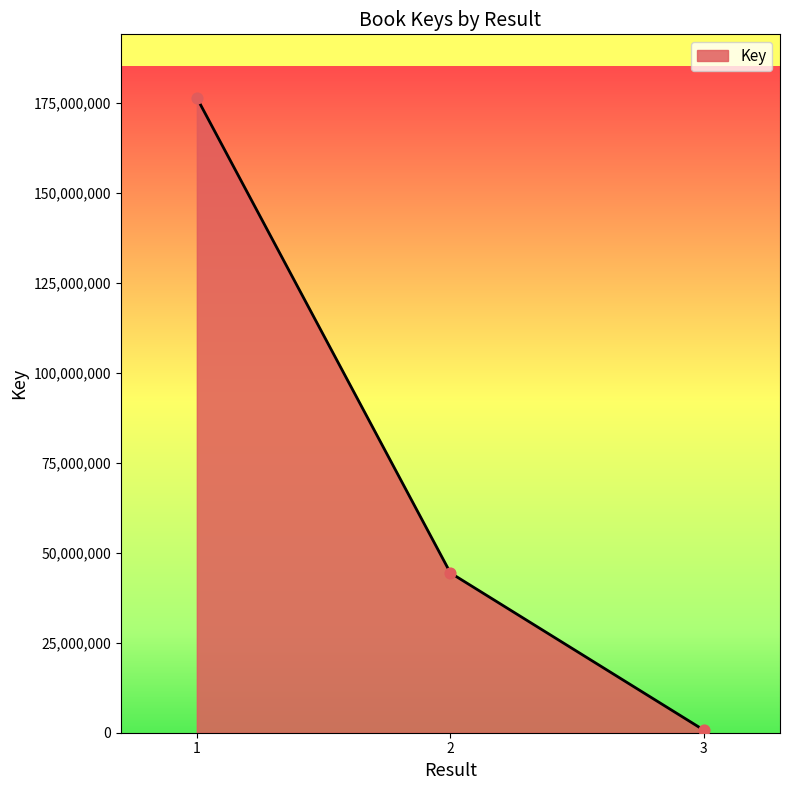

Which has a higher value, 3 or 2?

2